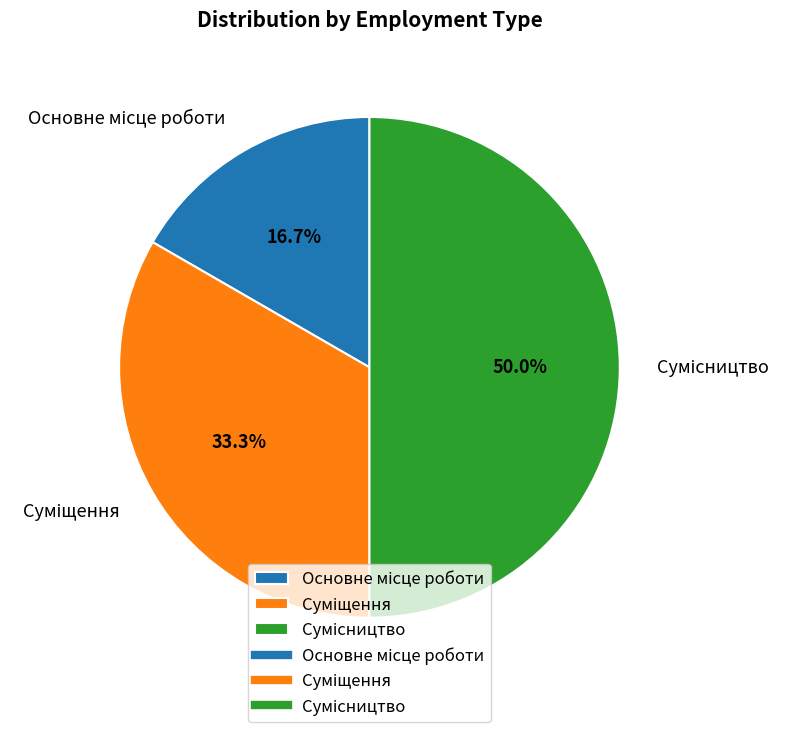

Rank the categories by value from highest to lowest.

Сумісництво, Суміщення, Основне місце роботи